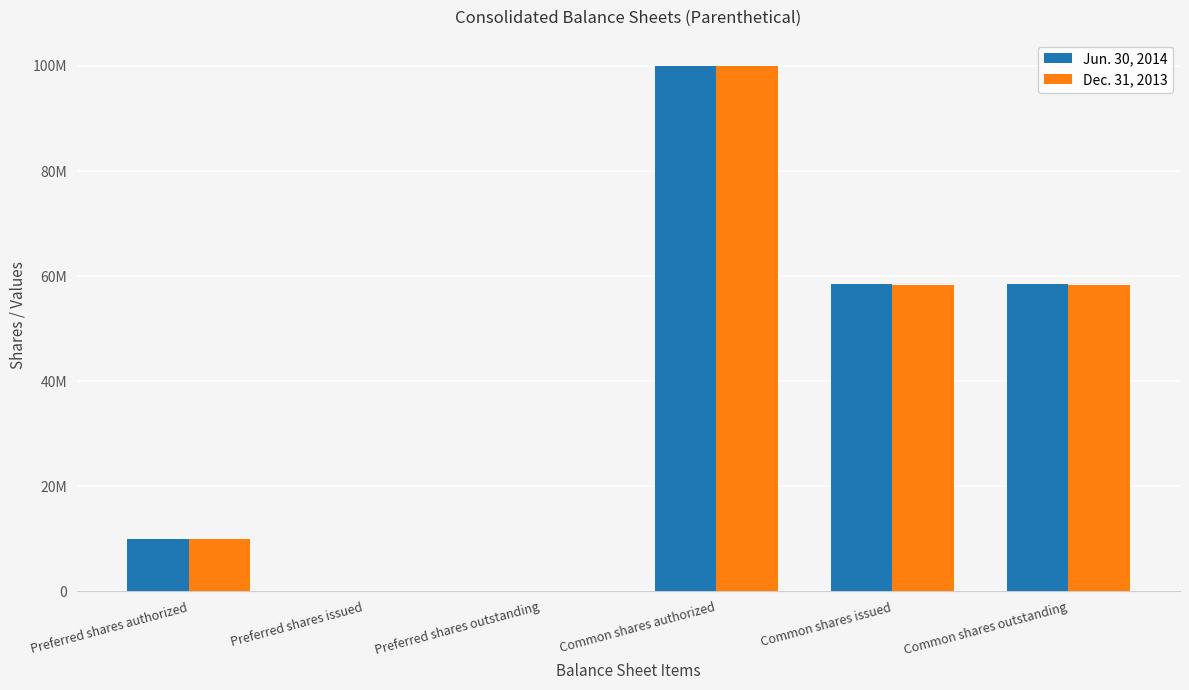

At which label does Jun. 30, 2014 reach its peak?

Common shares authorized